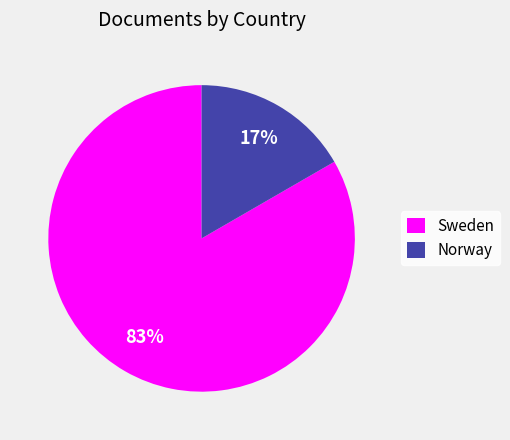

To the nearest percent, what is the average slice percentage?

50%